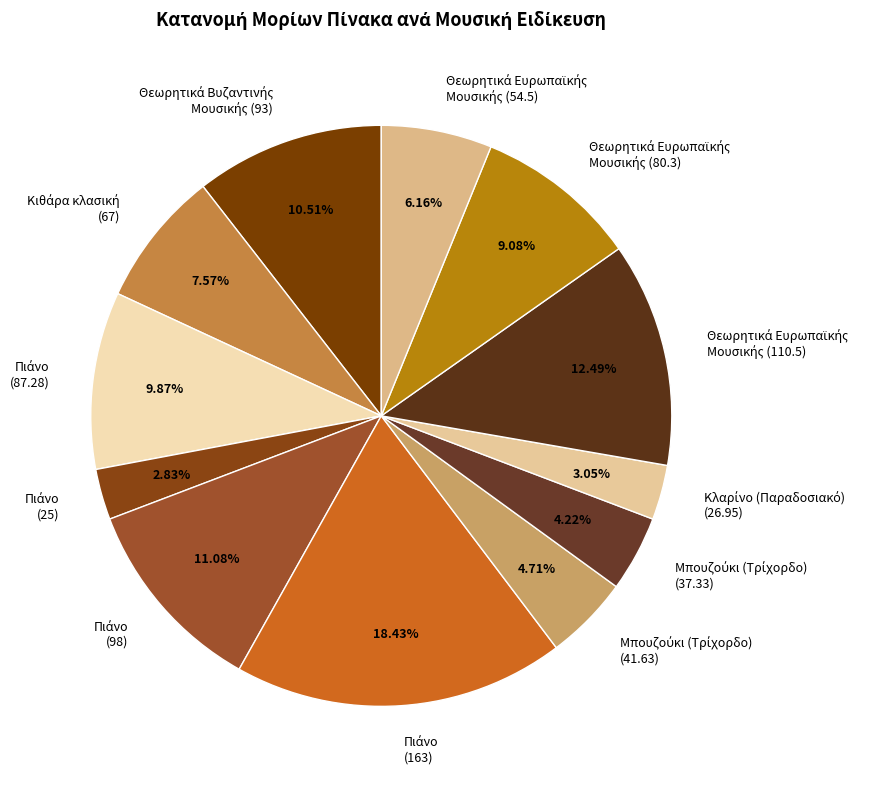

Does any single category account for the majority?

No